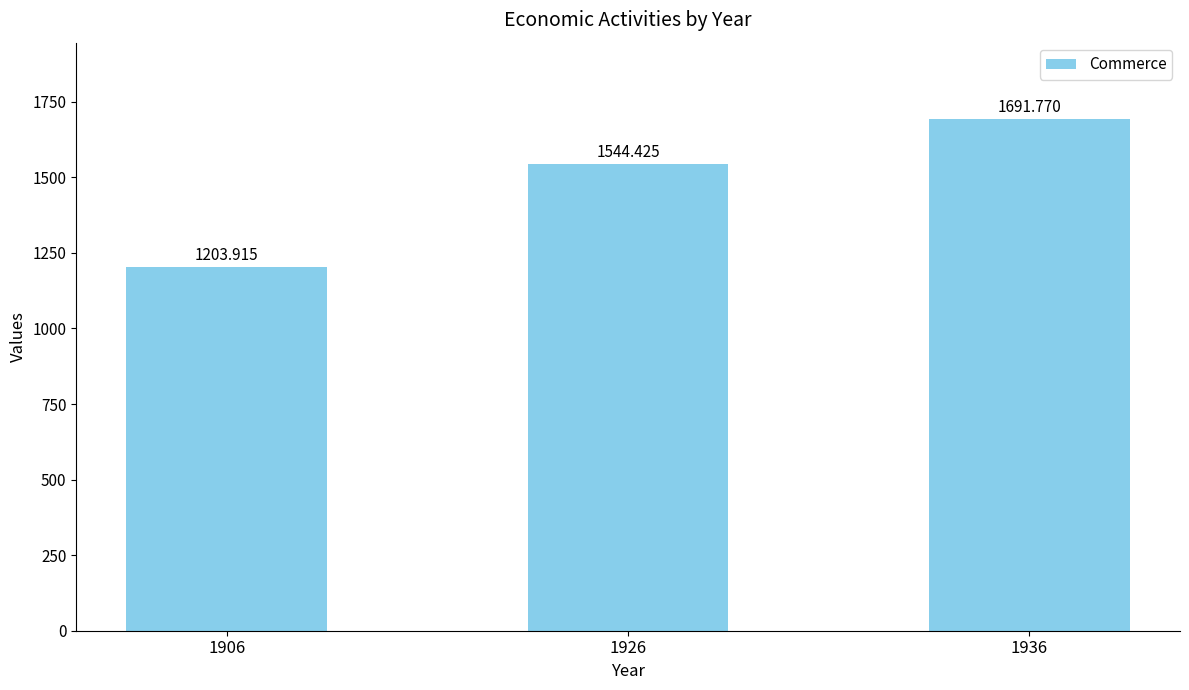

The value at 1906 is 1203.9. True or false?

True